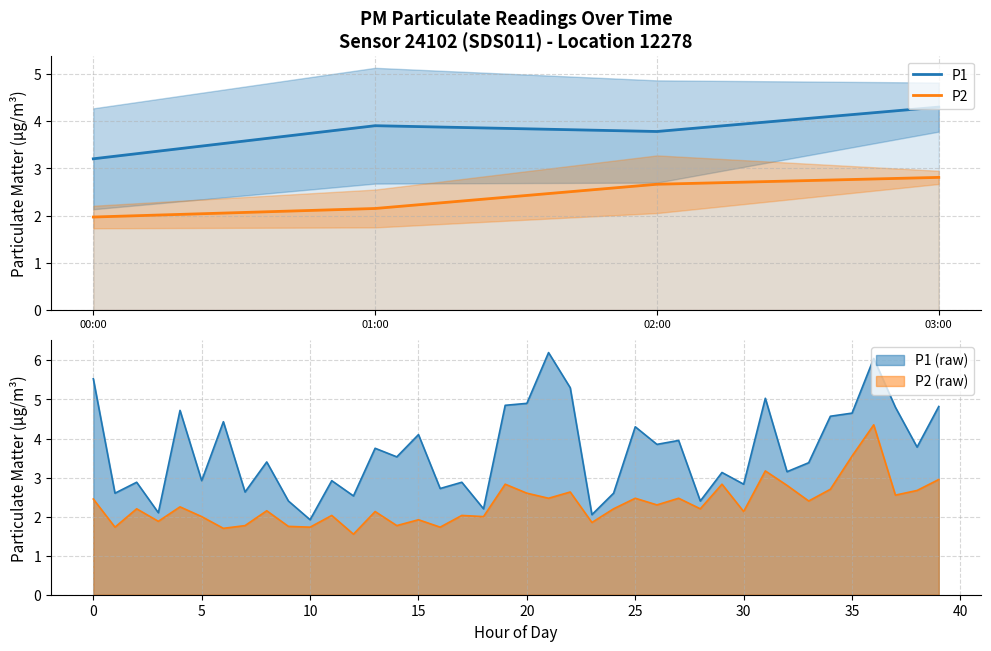

How many lines are shown in the chart?

2